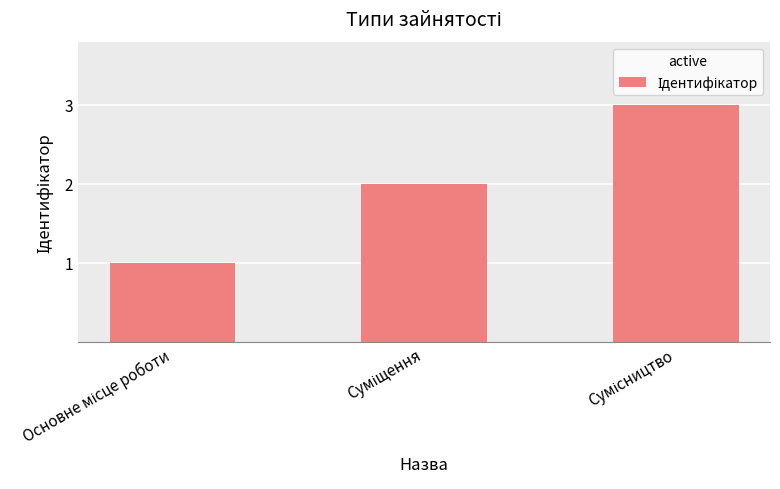

What is the sum of all values?

6